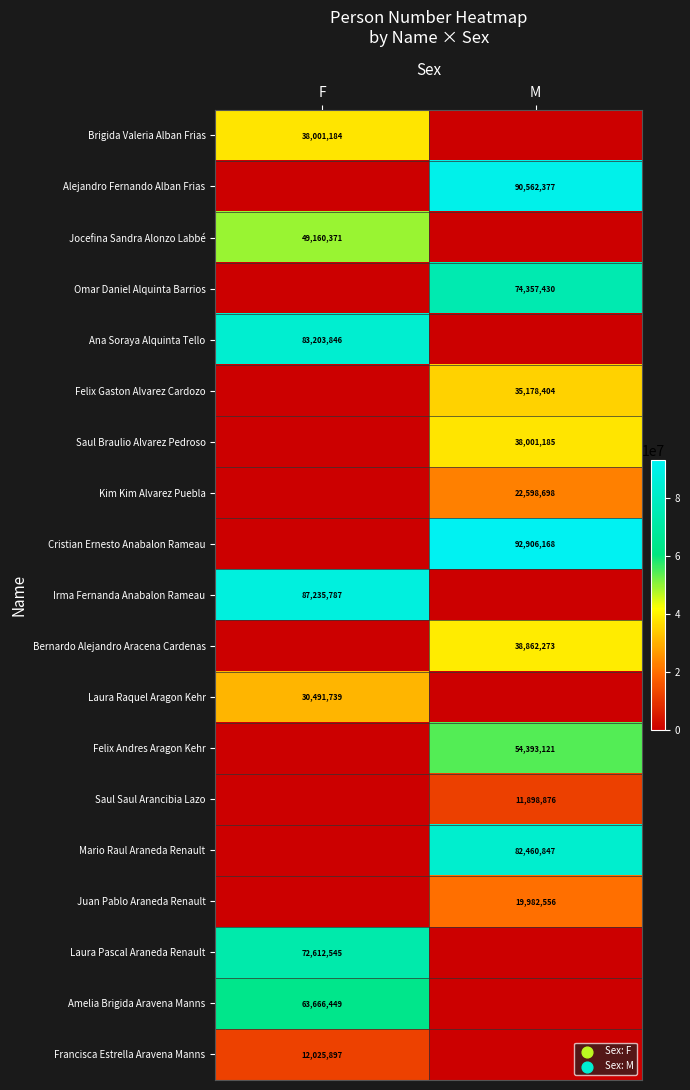

What is the greatest value displayed?

92906168